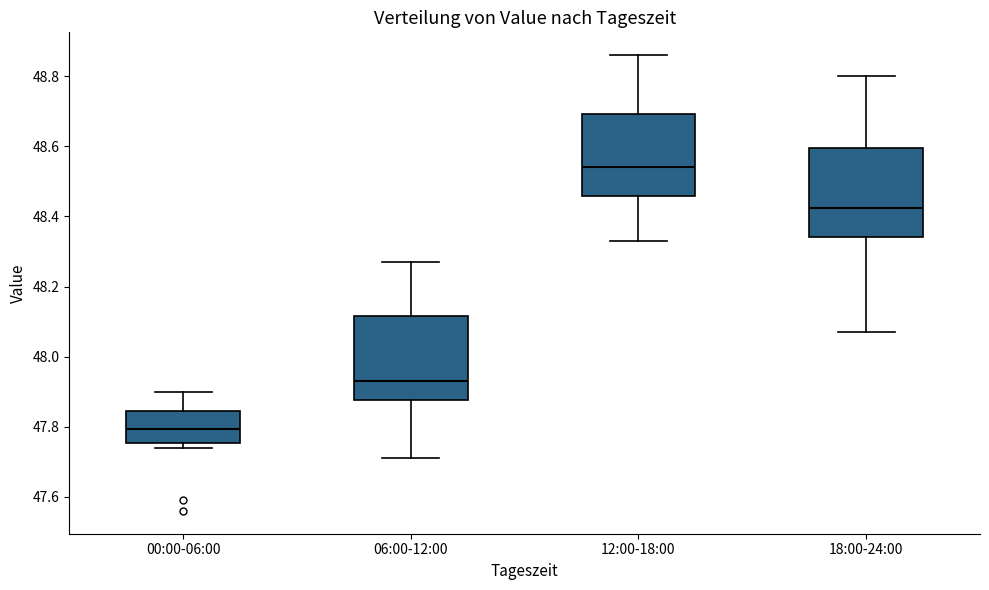

Reading left to right, transcribe this box plot: for each box, give where its median line is, the range the box spans, and where its two whiskers end, as read against the y-axis. The values are not printed on the chart, so give them approximately, as read against the axis.

00:00-06:00: median 47.80, box 47.76 to 47.84, whiskers 47.74 to 47.90
06:00-12:00: median 47.94, box 47.88 to 48.12, whiskers 47.72 to 48.28
12:00-18:00: median 48.54, box 48.46 to 48.70, whiskers 48.34 to 48.86
18:00-24:00: median 48.42, box 48.34 to 48.60, whiskers 48.08 to 48.80